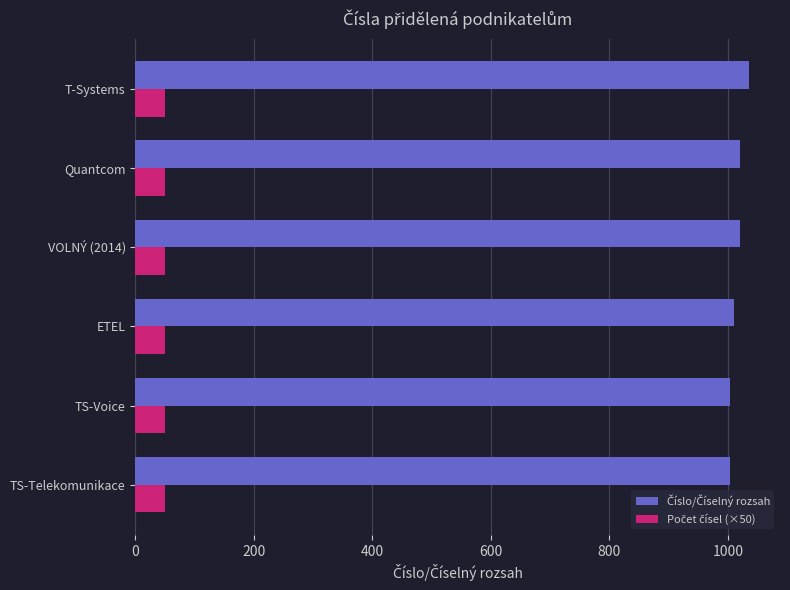

At how many categories does at least one series exceed 618?

6